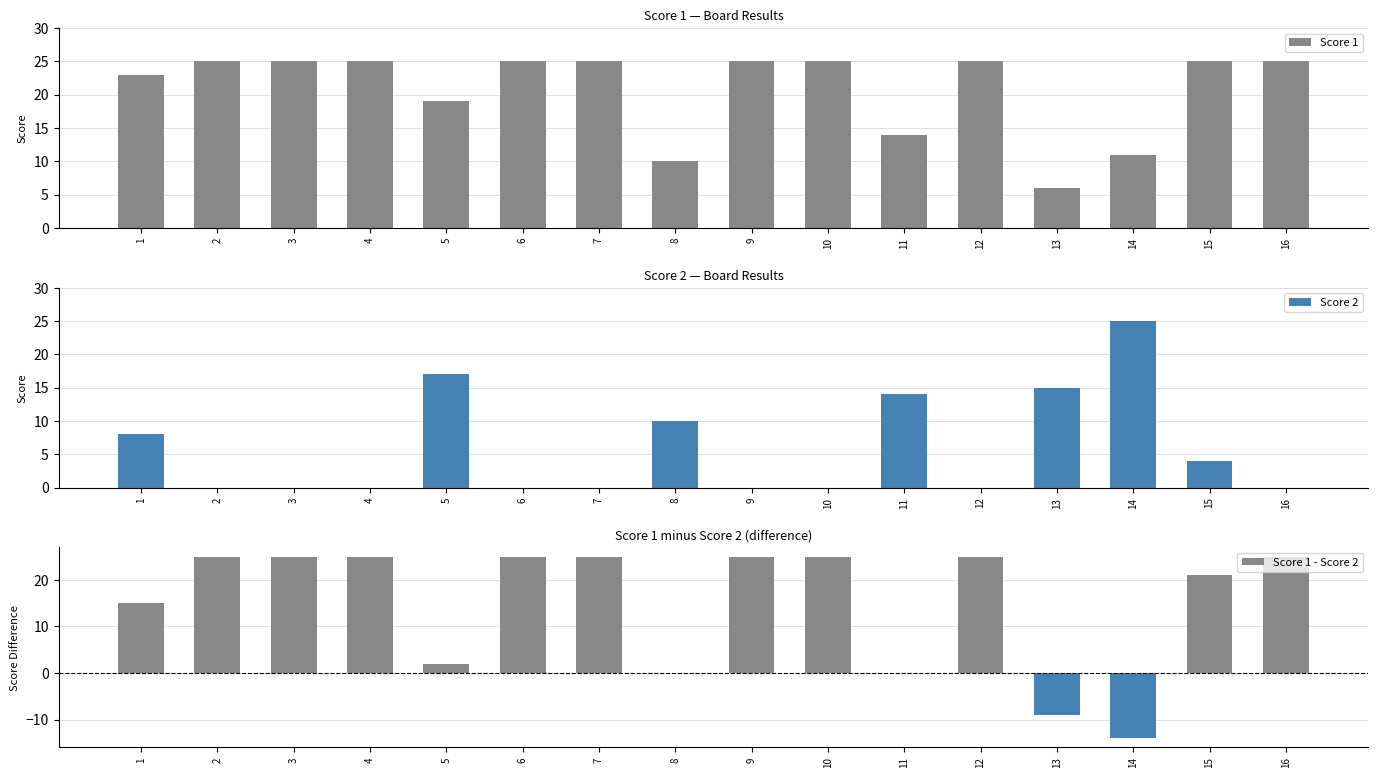

Which series changed the most between 7 and 16?

Score 1